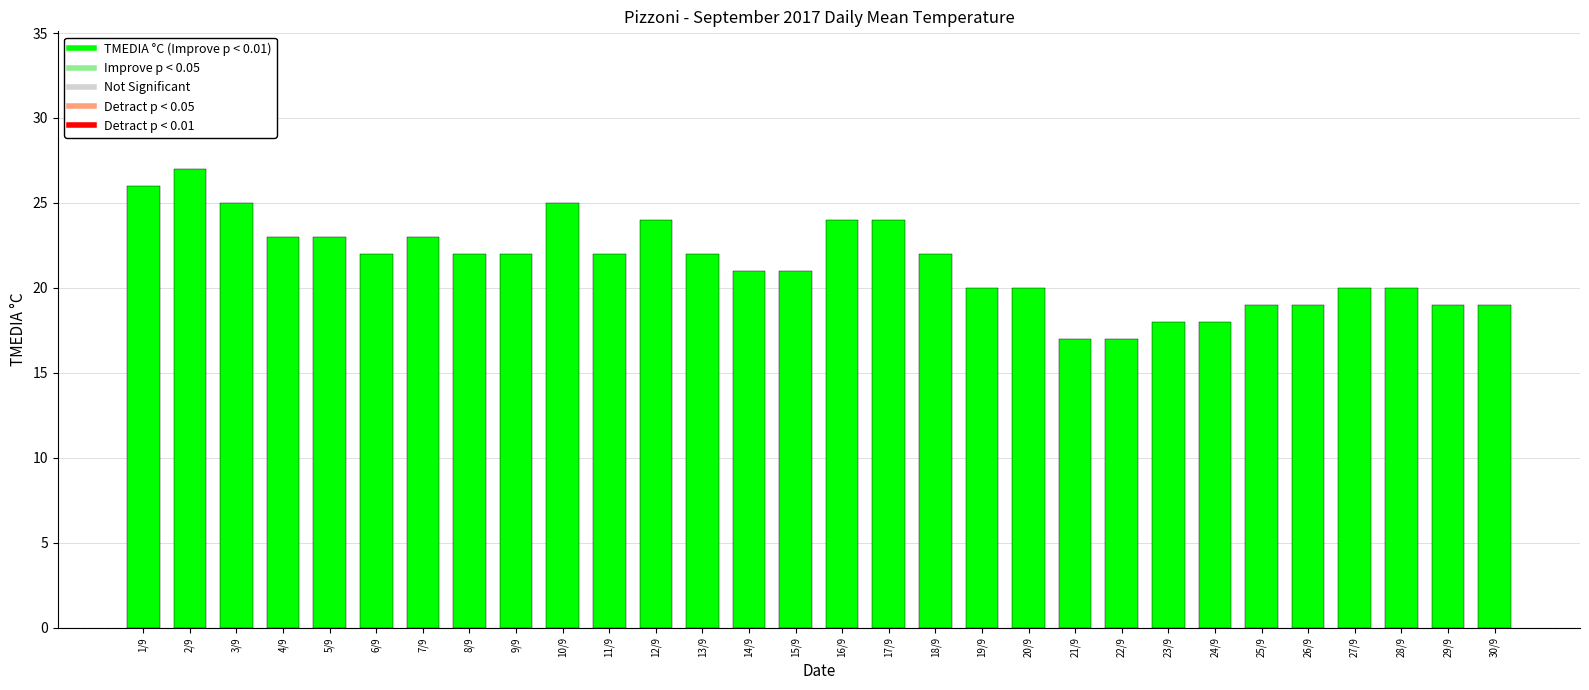

How many values are between 19 and 23?

19